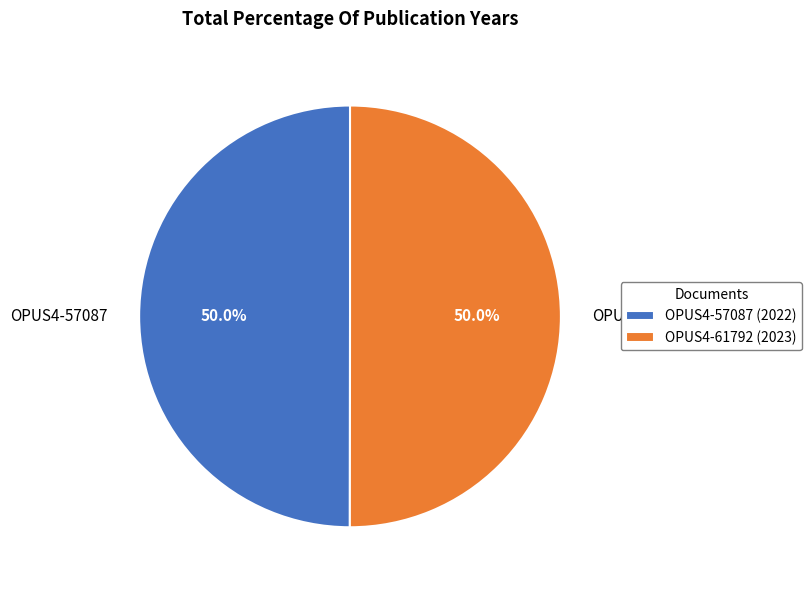

To the nearest percent, what is the combined percentage of OPUS4-57087 and OPUS4-61792?

100%